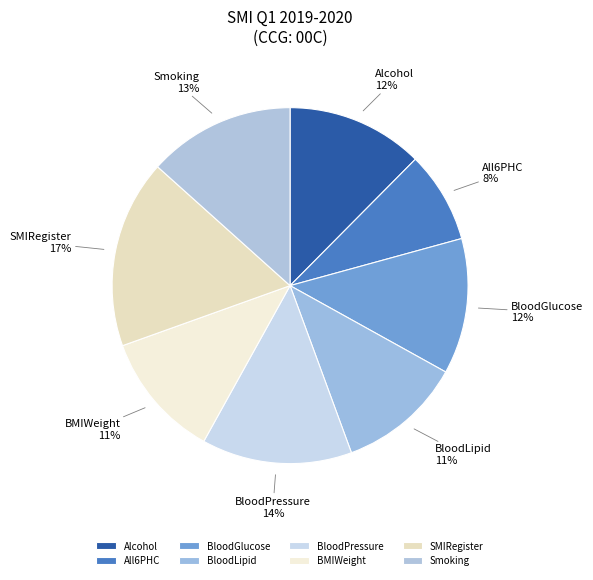

Which slice is the largest?

SMIRegister